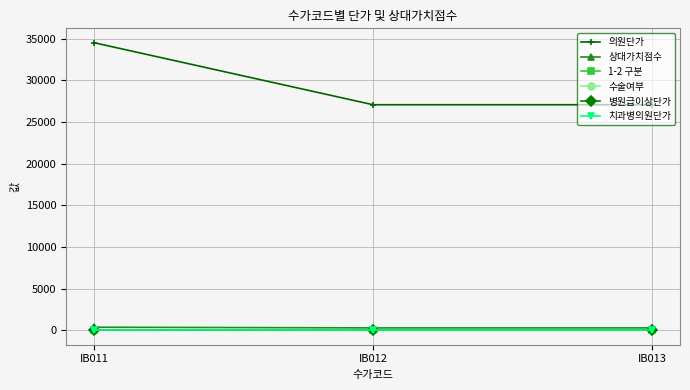

Is the value of 1-2 구분 at IB013 greater than the value of 상대가치점수 at IB013?

No